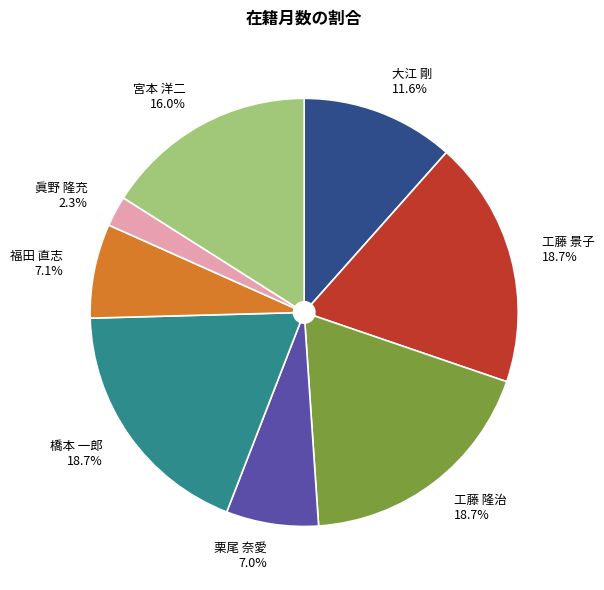

Which category has the smallest portion of the pie?

眞野 隆充